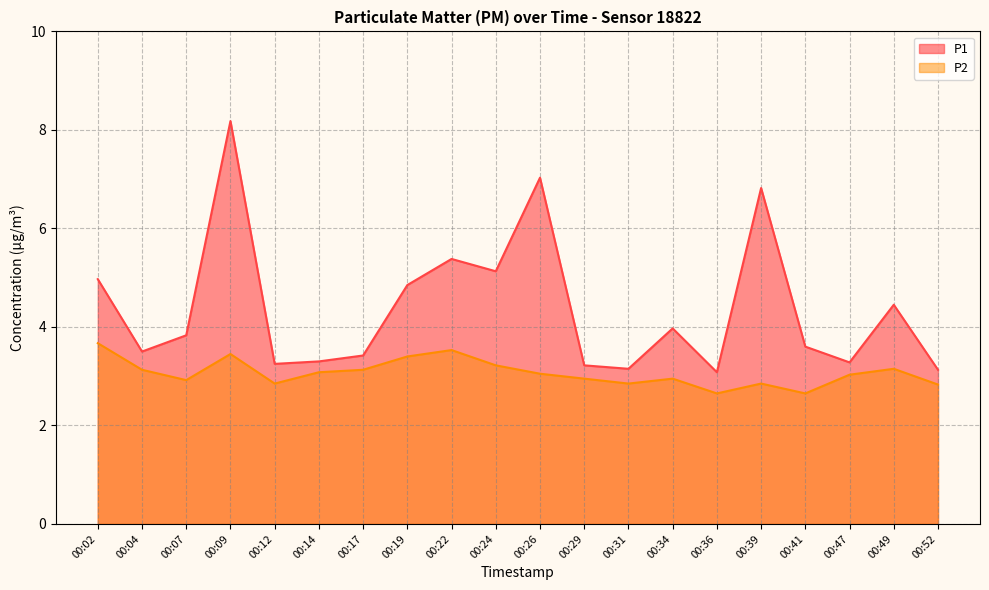

At which category is the sum across all series the highest?

00:09